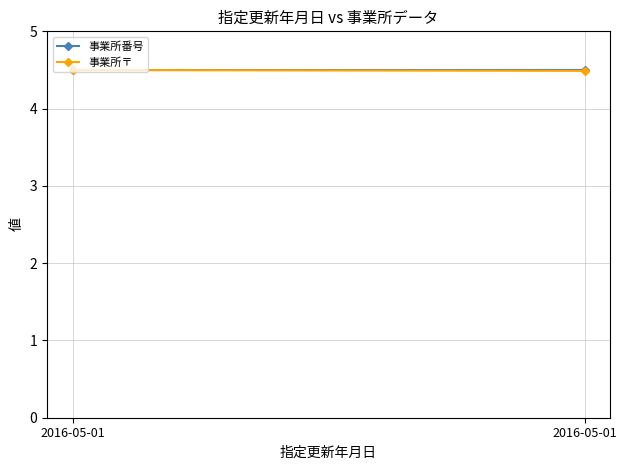

List the series in order of their peak value, highest first.

事業所番号, 事業所〒